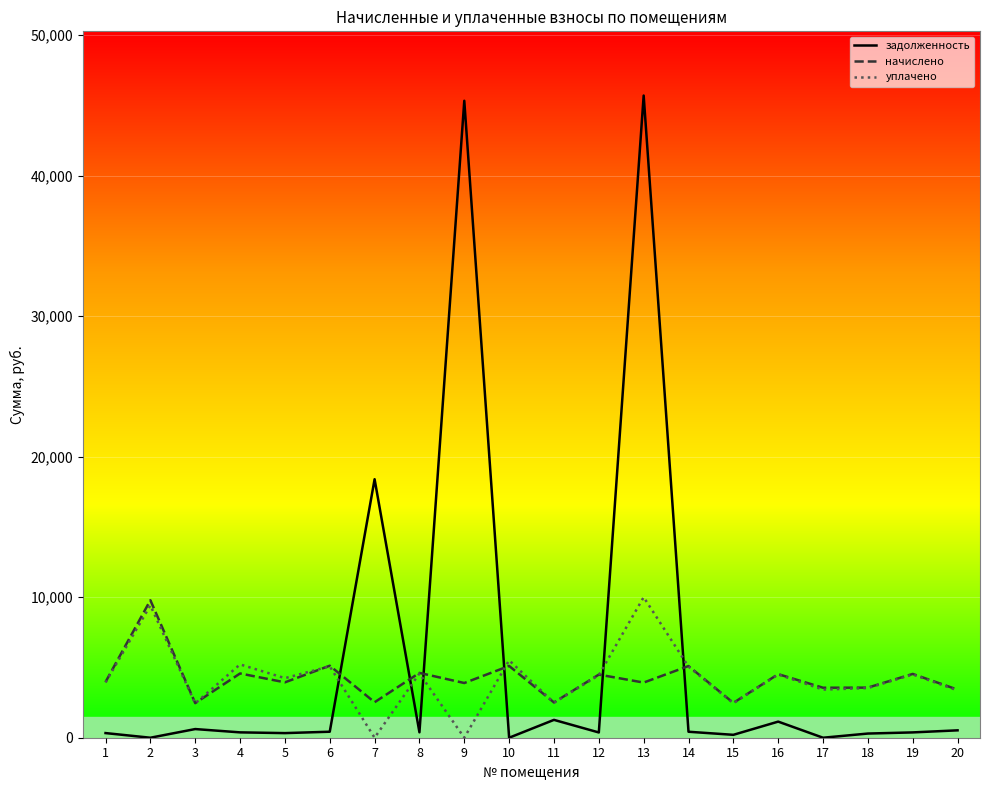

Read the уплачено value at 13.

10000.0